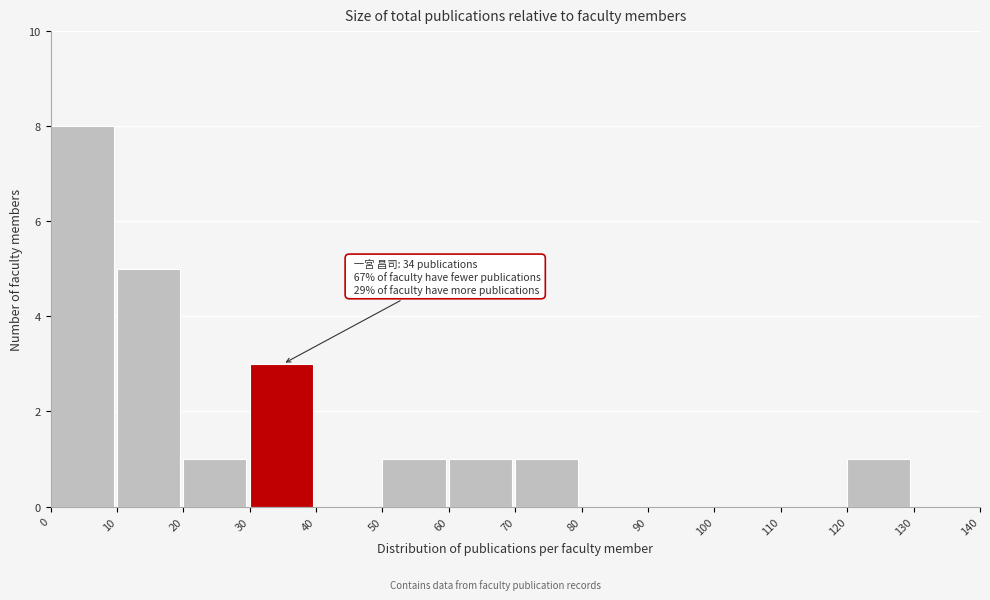

Which range on the x-axis has the tallest bar?

0 to 10